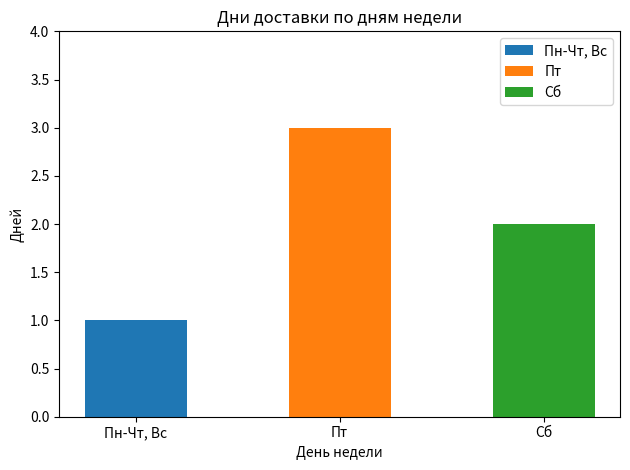

How many values are below 2?

1